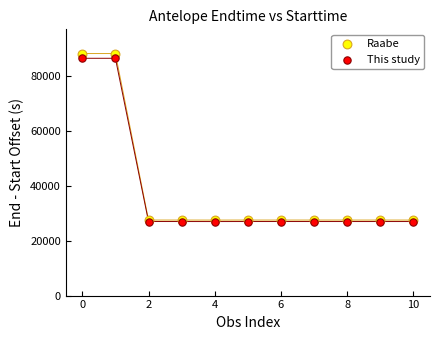

What are all the series names shown in the legend?

Raabe, This study